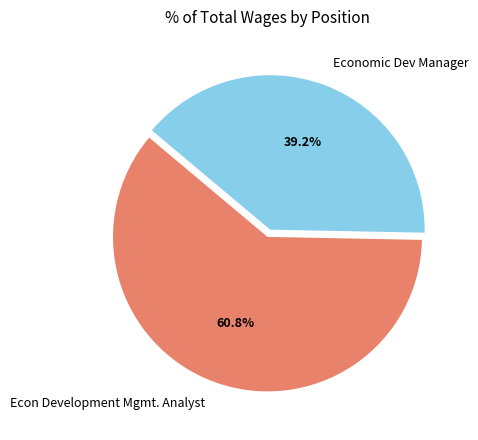

How many slices are in this pie chart?

2